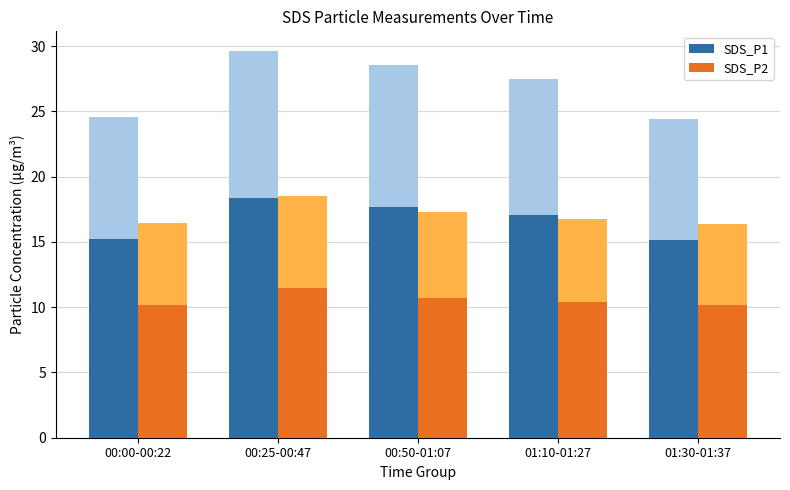

At which label is SDS_P1 closest to 16?

00:00-00:22